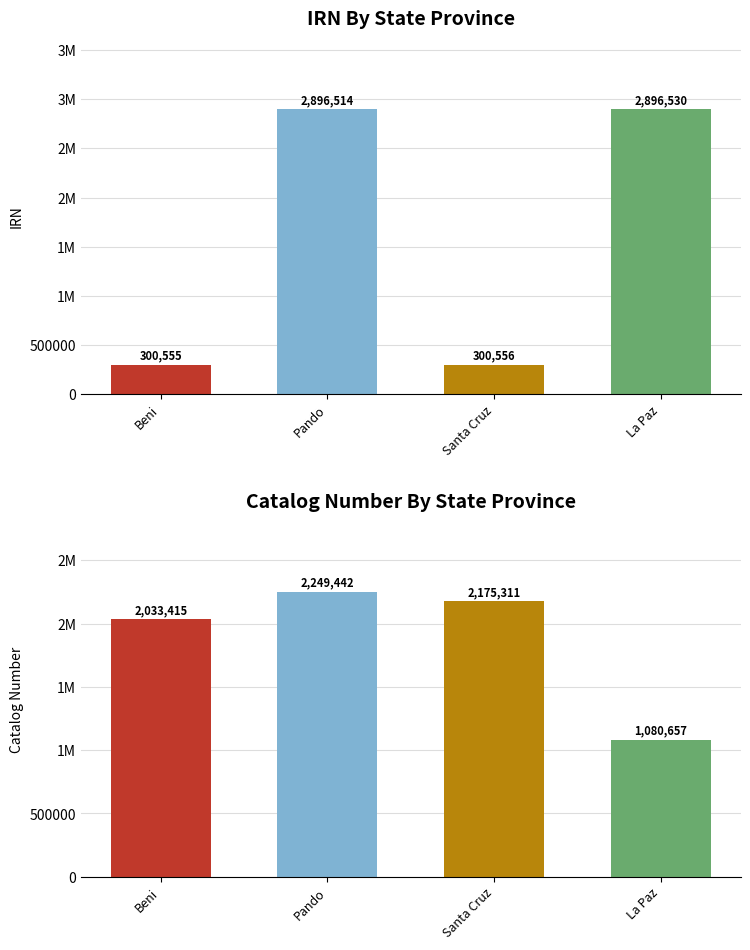

What is the difference between the second highest and minimum values in the IRN series?

2595959